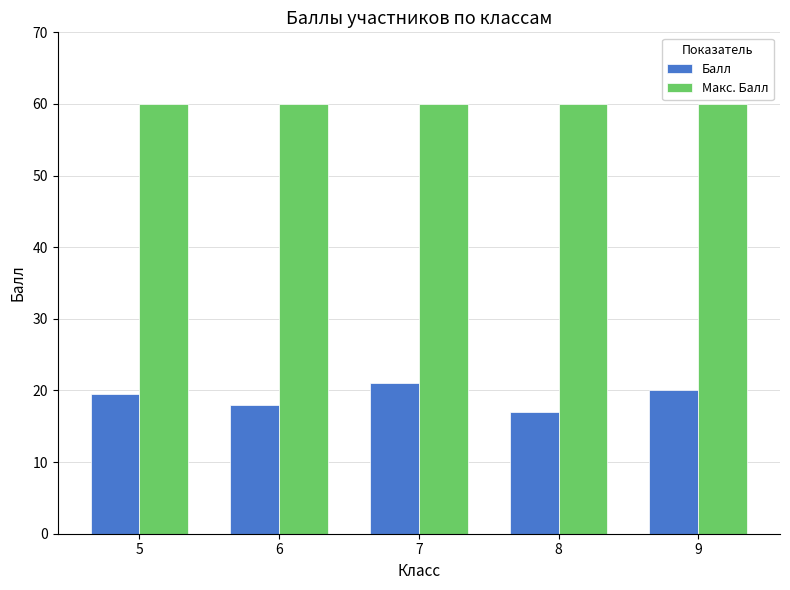

What is the smallest value displayed?

17.0